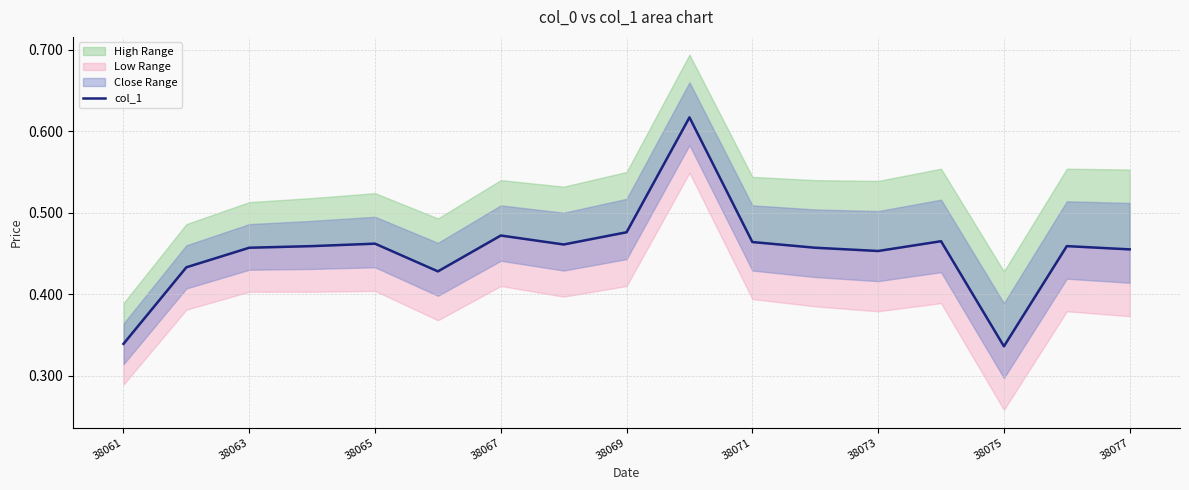

How many interior local valleys (lower than both neighbors) does the data have?

4